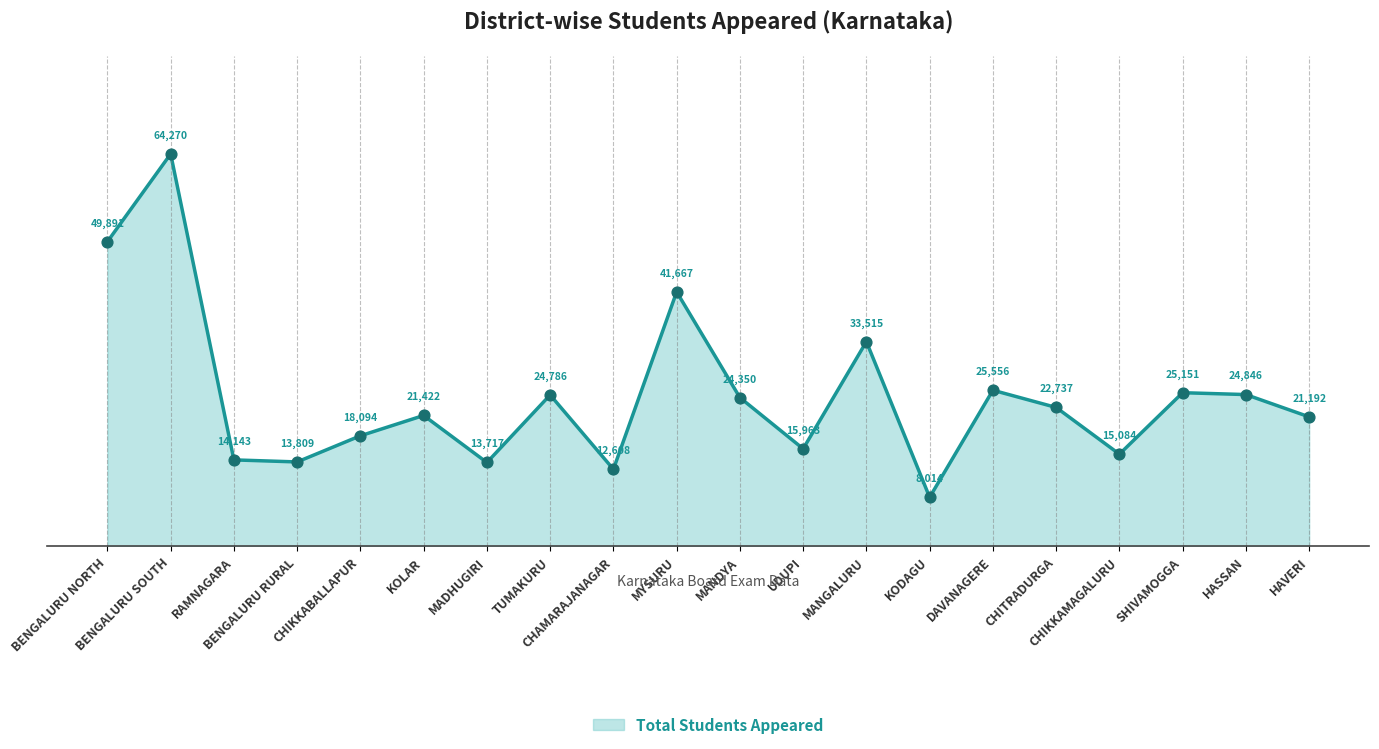

What is the change in value from BENGALURU RURAL to HAVERI?

+7383